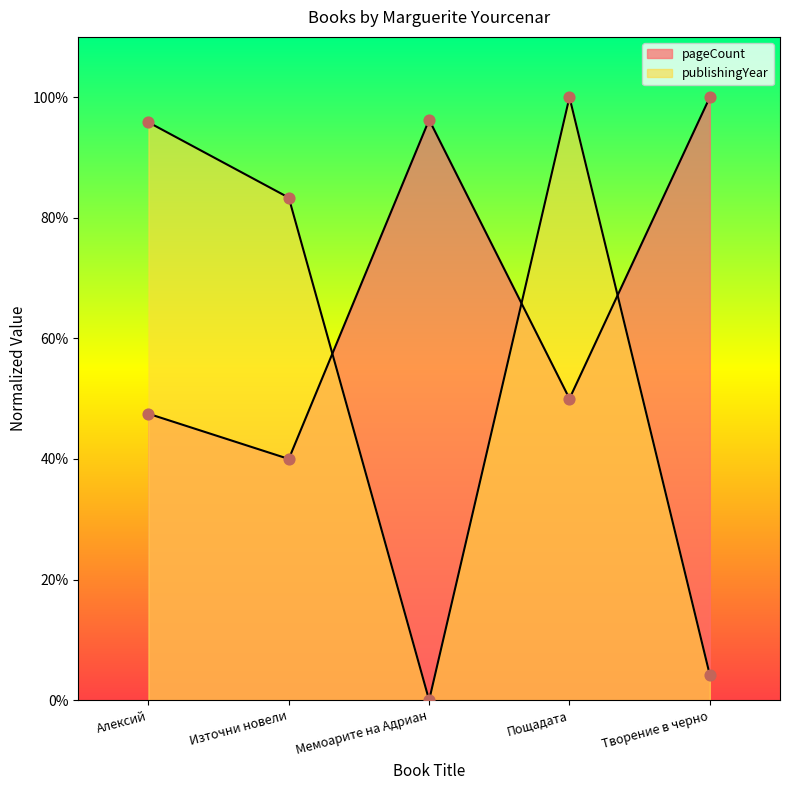

Which series contains the lowest Y value?

publishingYear